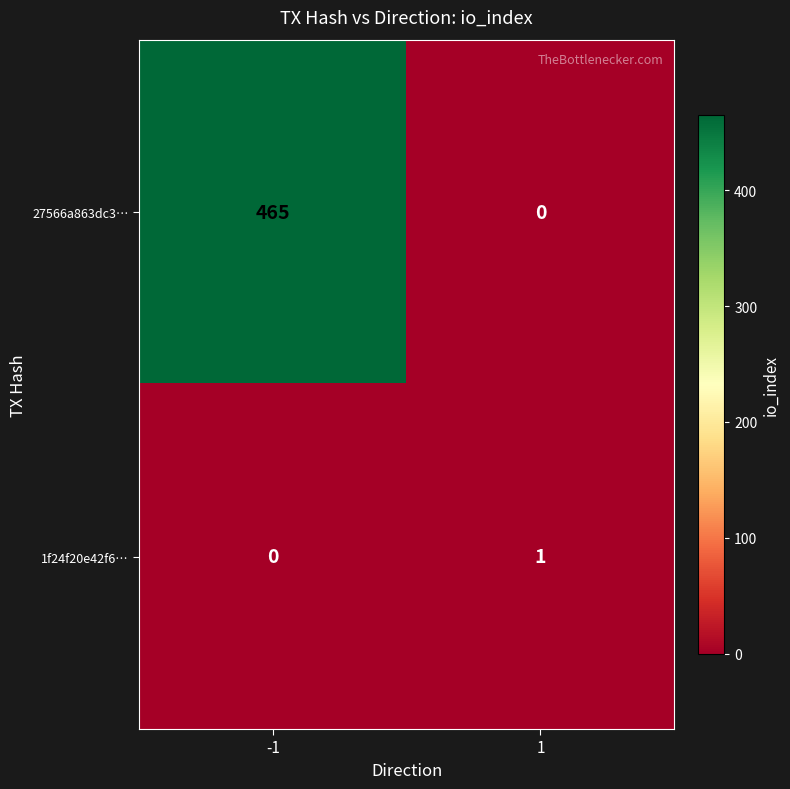

Reading left to right, what are all the values shown in this chart?

27566a863dc3…: 465	0
1f24f20e42f6…: 0	1